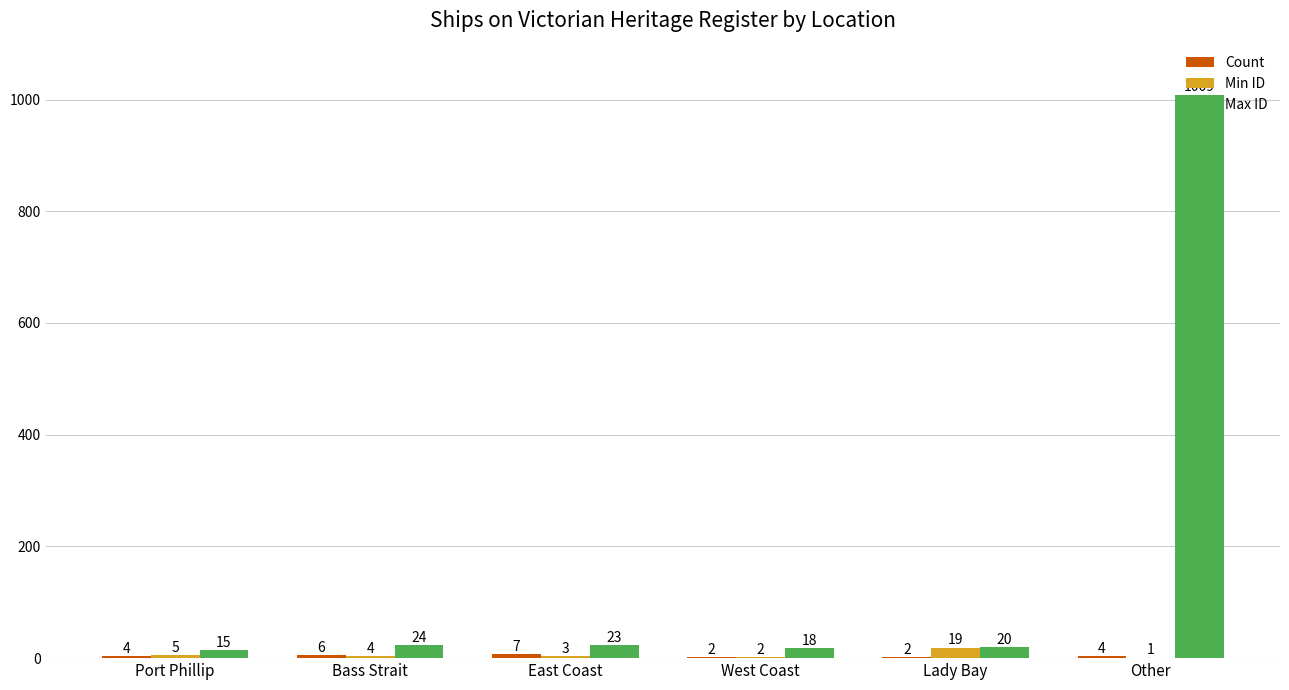

The value of Max ID at Port Phillip is 15. True or false?

True